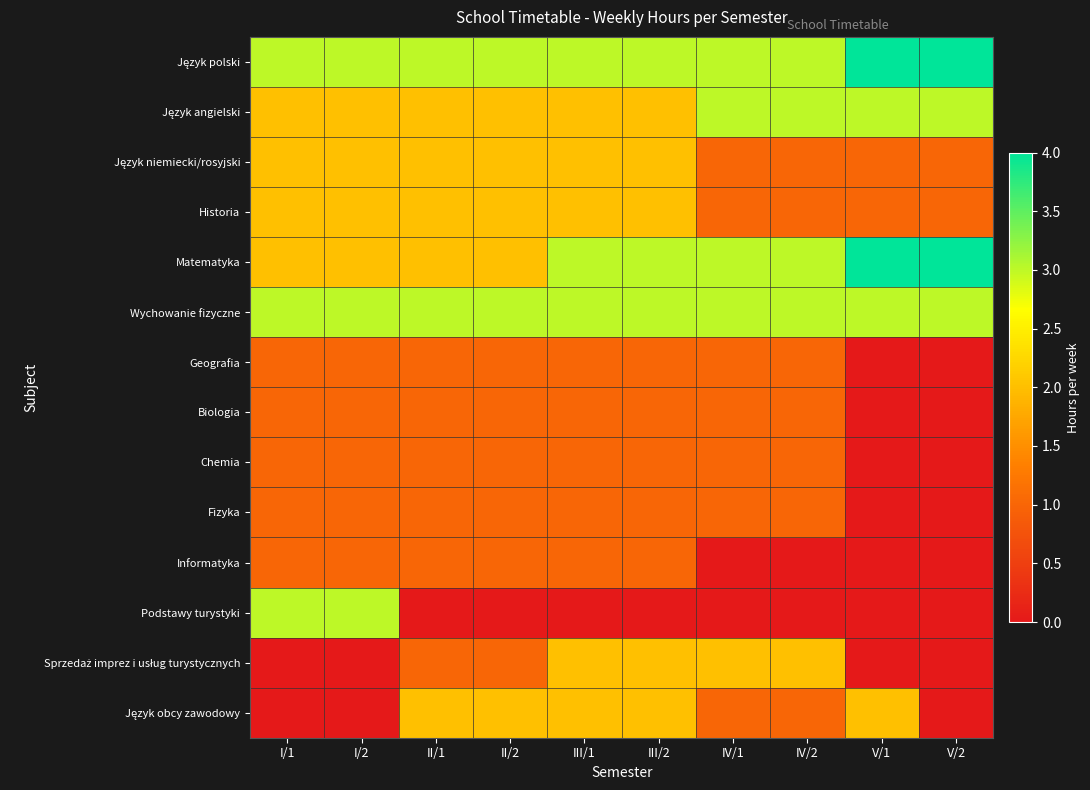

How many series are shown in this chart?

14